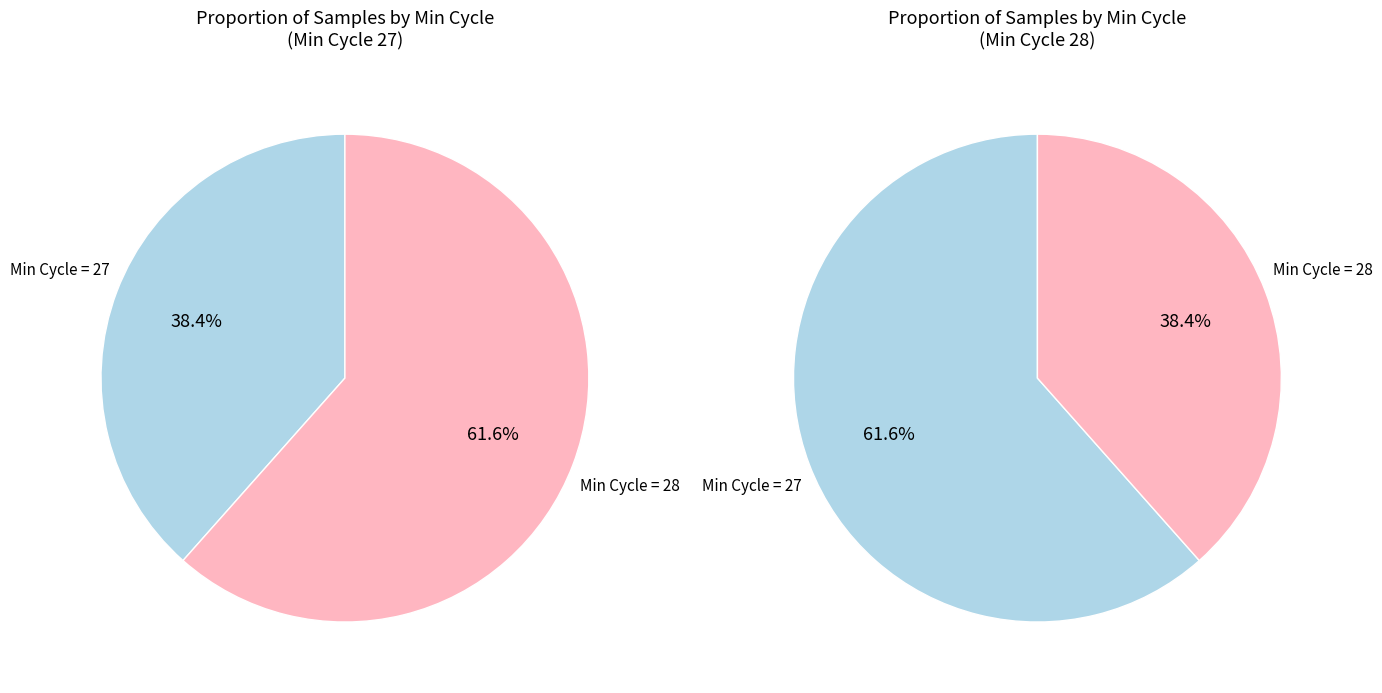

To the nearest percent, what is the average slice percentage?

50%